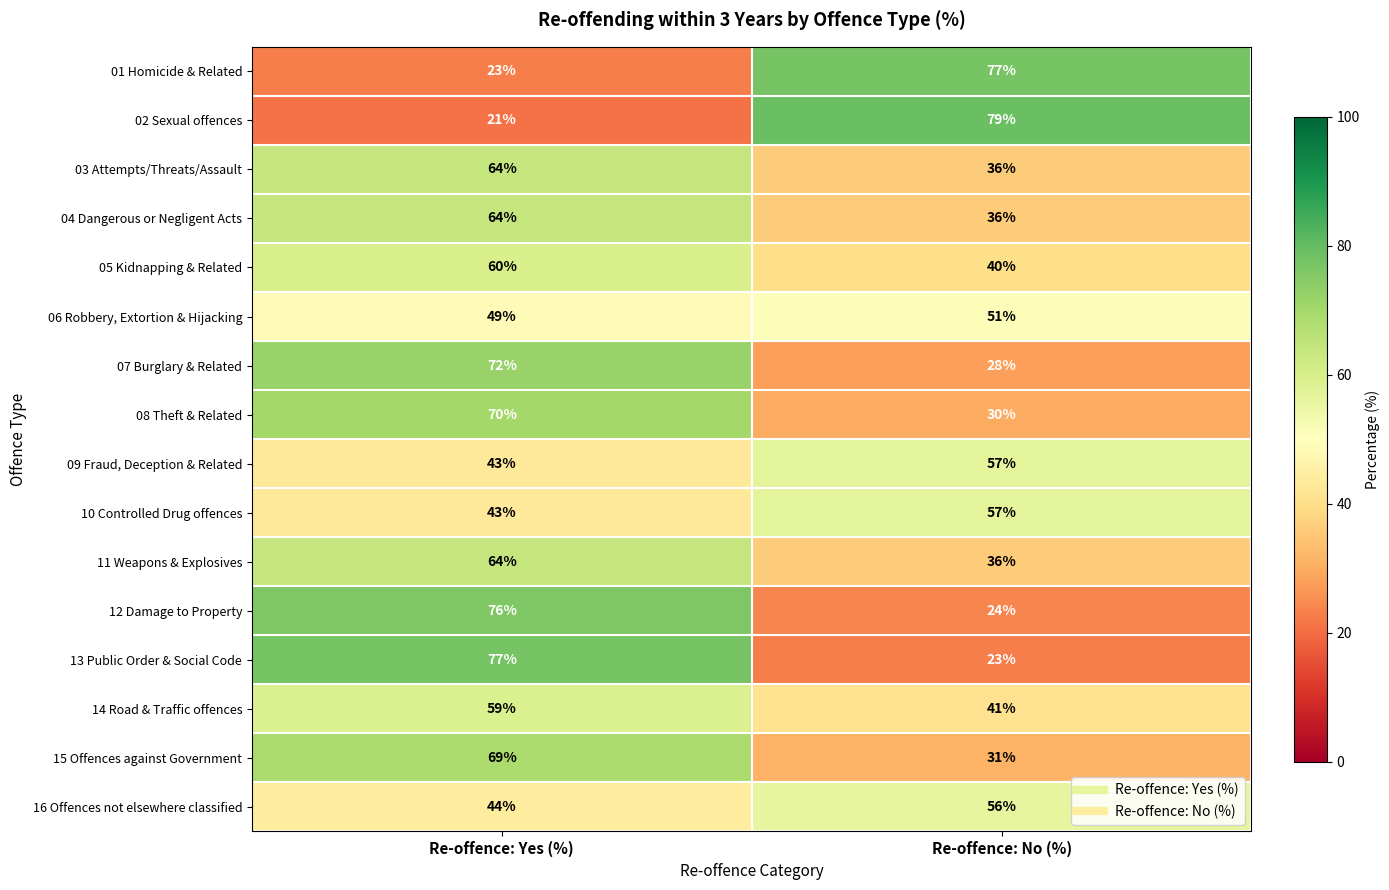

True or false: 12 Damage to Property has a value of 8 at Re-offence: No (%).

False